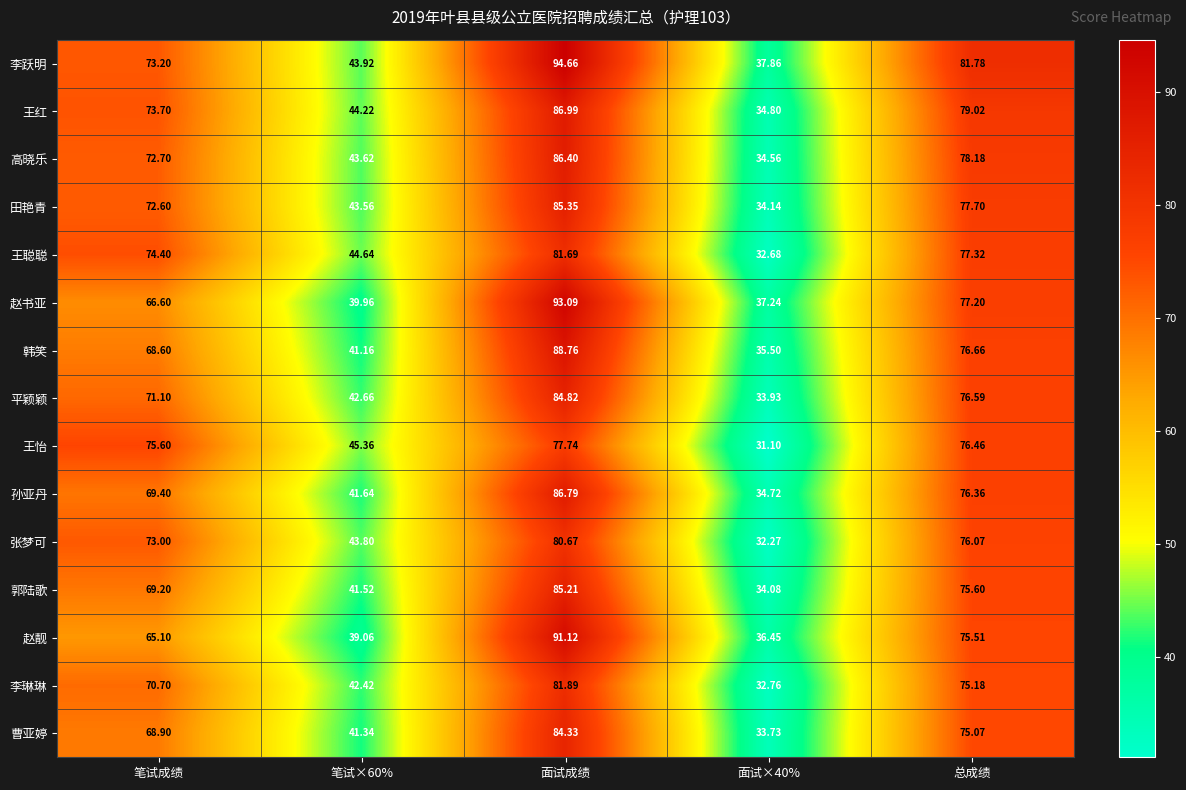

Which series has the largest total across all categories?

李跃明